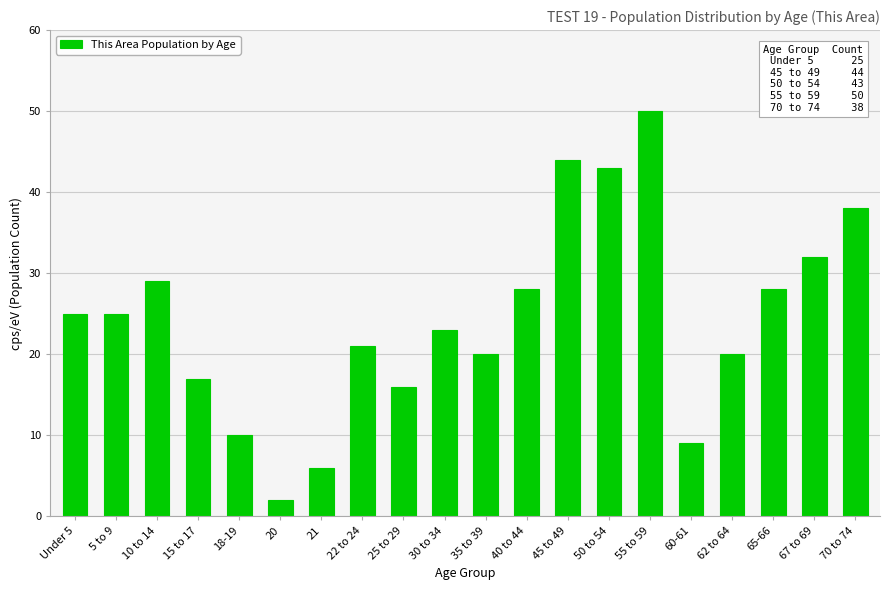

Reading left to right, what are all the values shown in this chart?

25	25	29	17	10	2	6	21	16	23	20	28	44	43	50	9	20	28	32	38